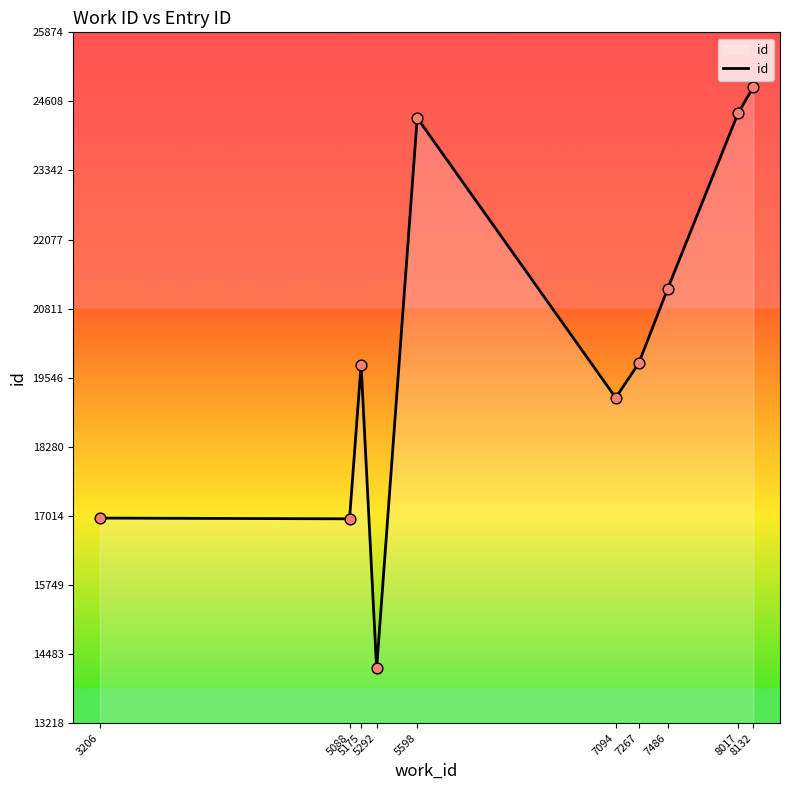

What is the ratio of the value at 7486 to the value at 5175?

1.1